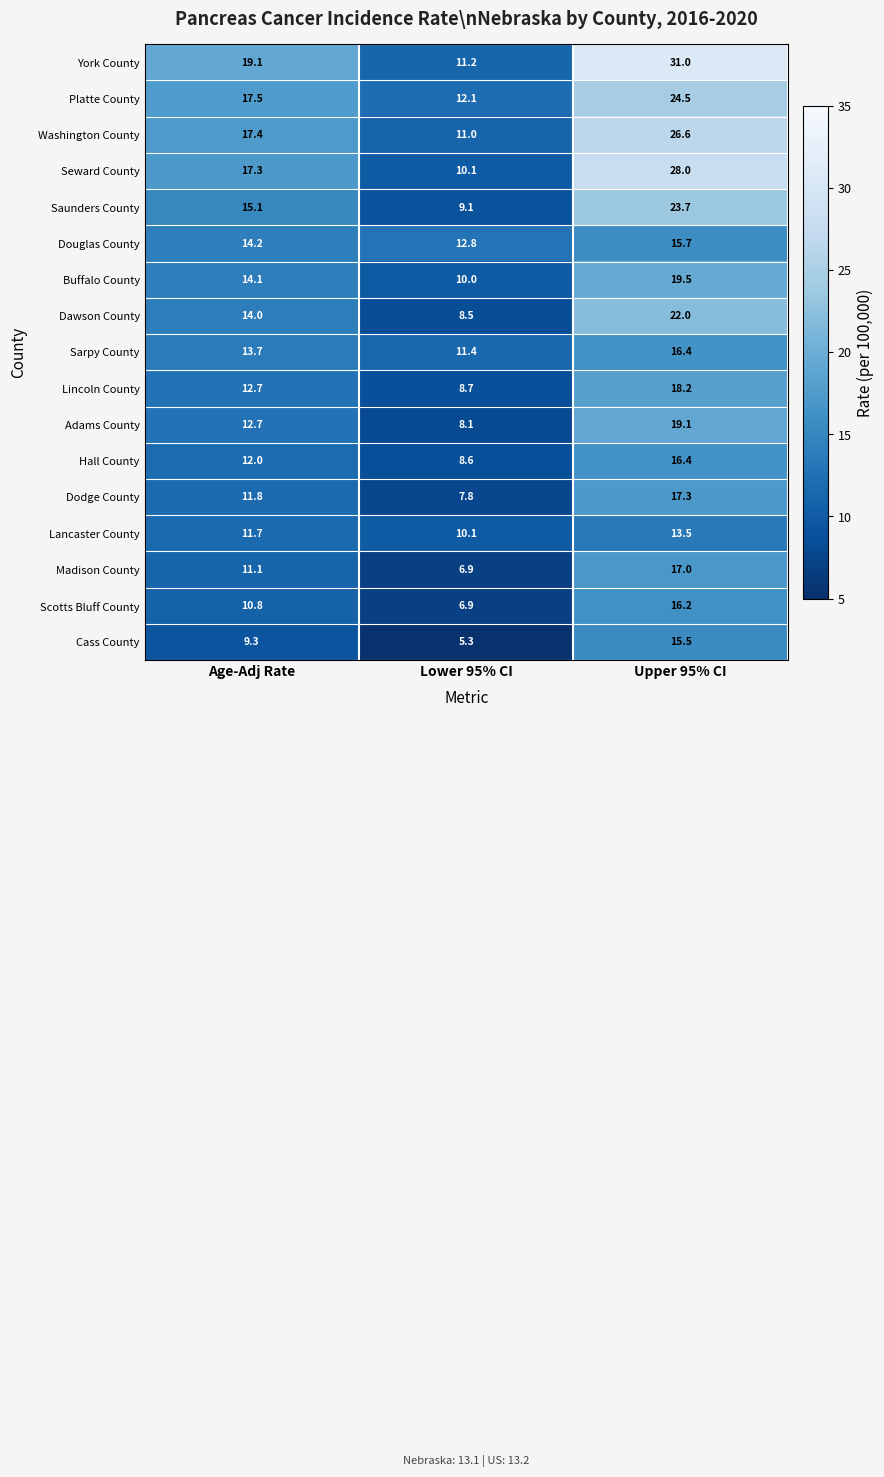

What is the minimum value shown in the chart?

5.3